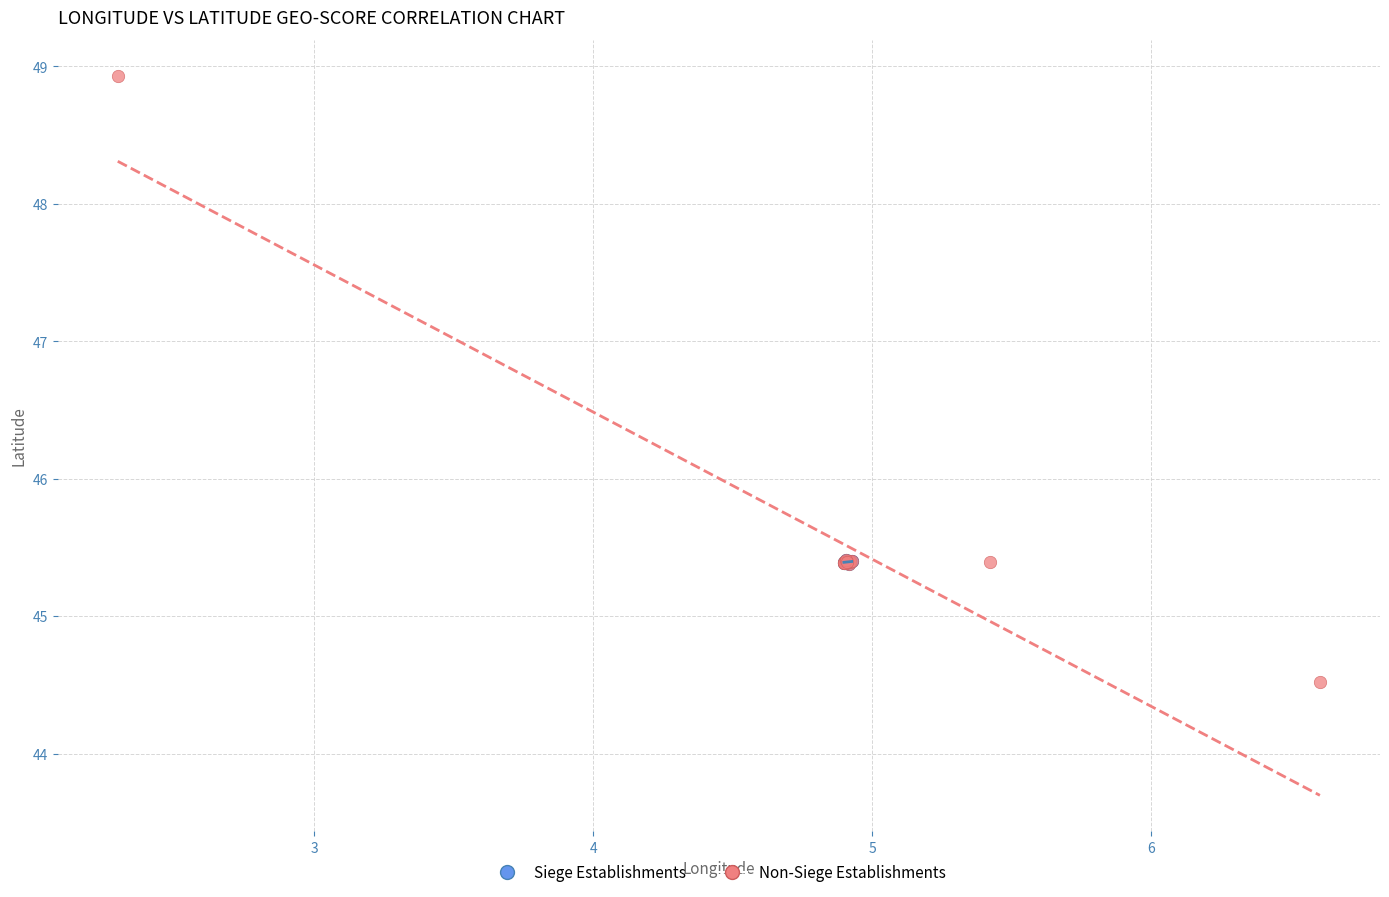

Which series has the largest Y range (max minus min)?

Non-Siege Establishments